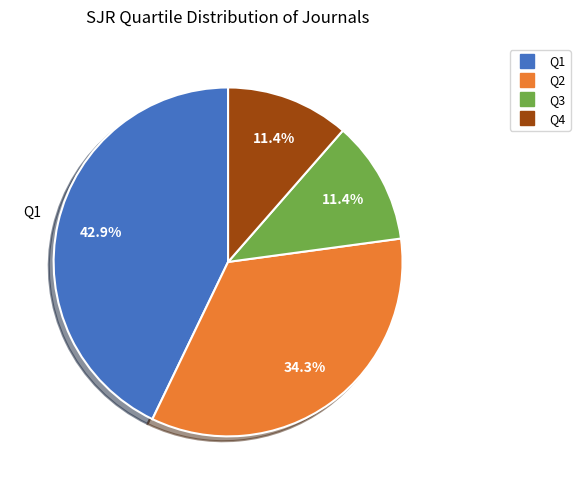

What is the largest slice in the pie chart?

Q1